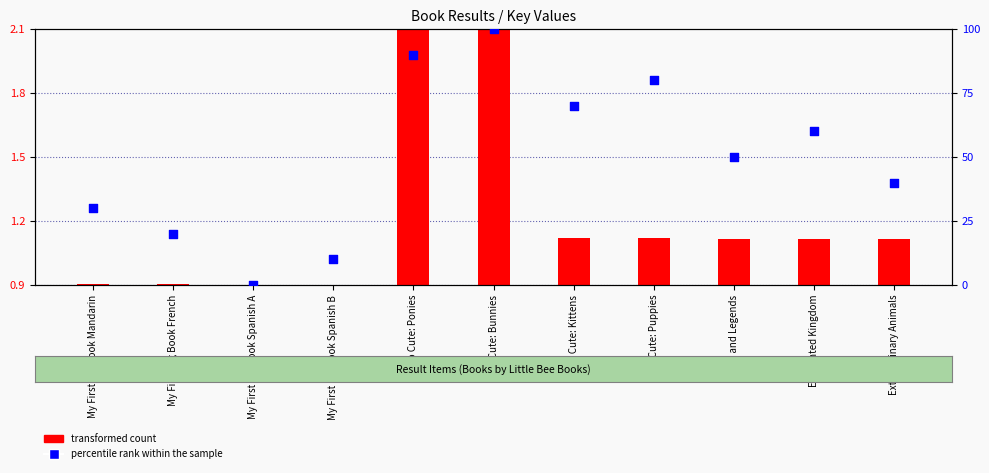

Is the value of transformed count at Enchanted Kingdom greater than the value of percentile rank within the sample at My First Big Book Mandarin?

No